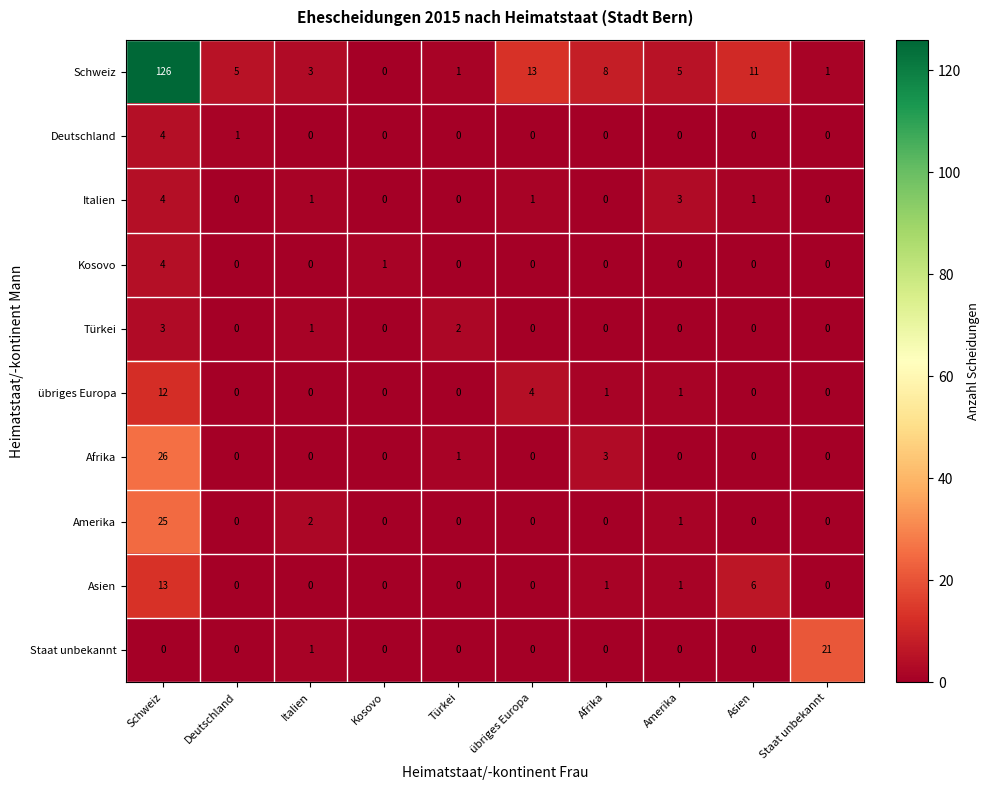

Count the number of categories in the chart.

10